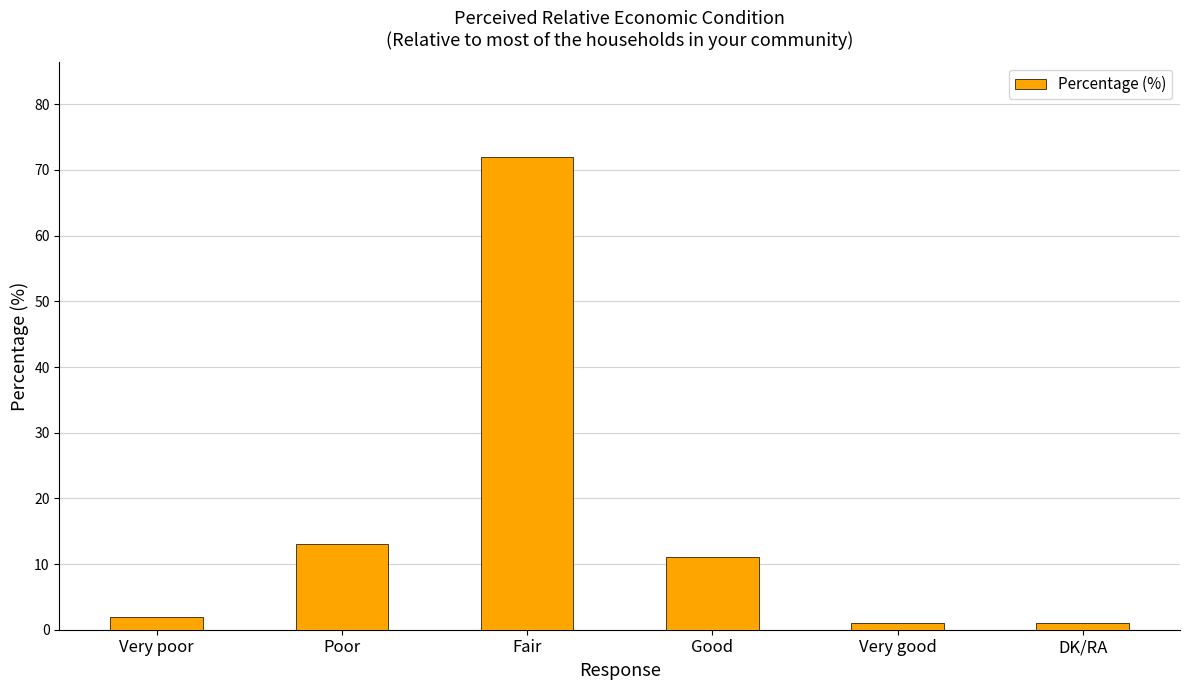

What is the label of the 3rd bar from the right?

Good